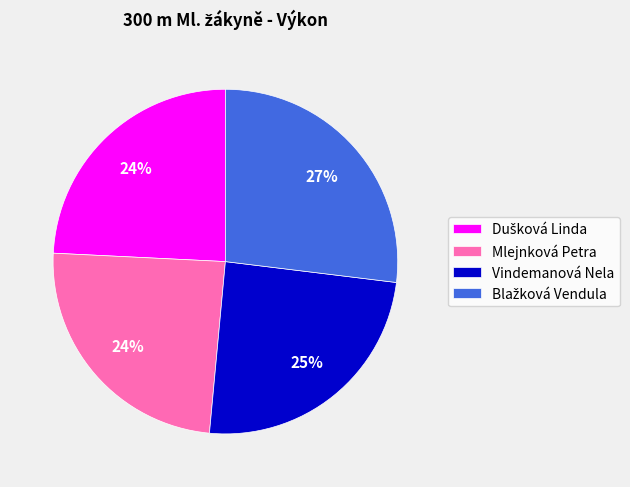

Combined, do Mlejnková Petra and Vindemanová Nela account for over 50%?

No